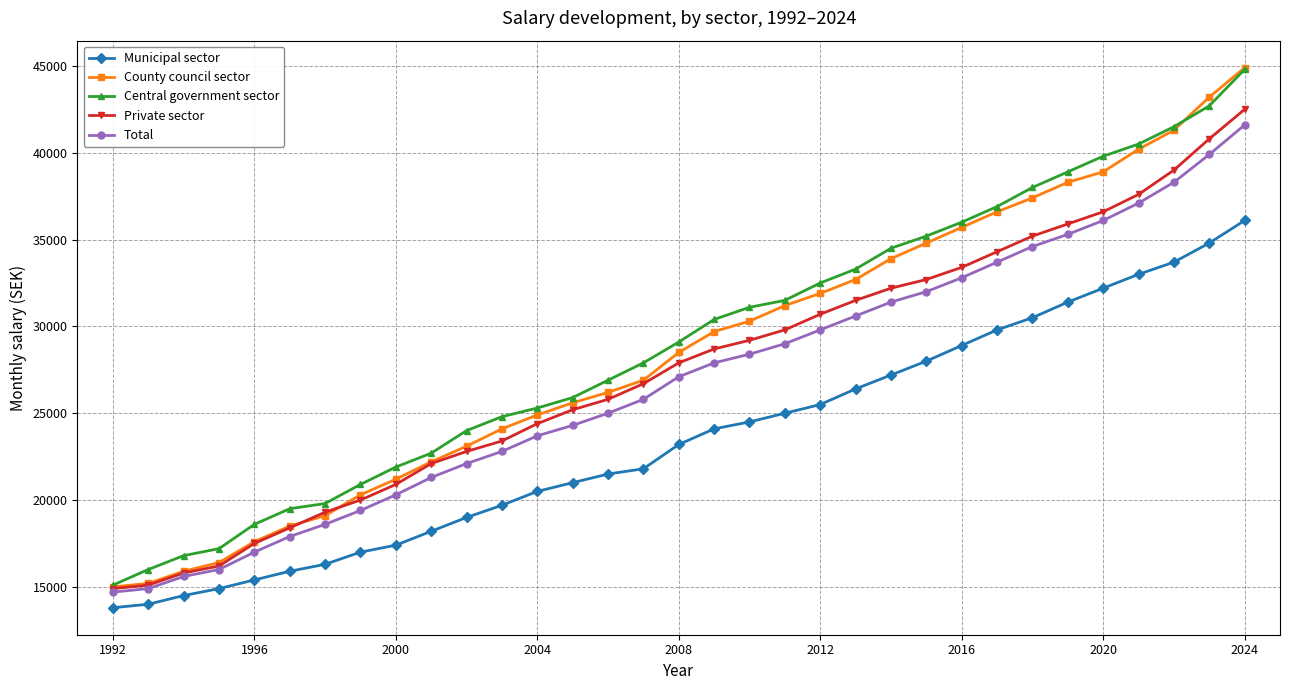

True or false: Municipal sector and Total cross at least once.

False